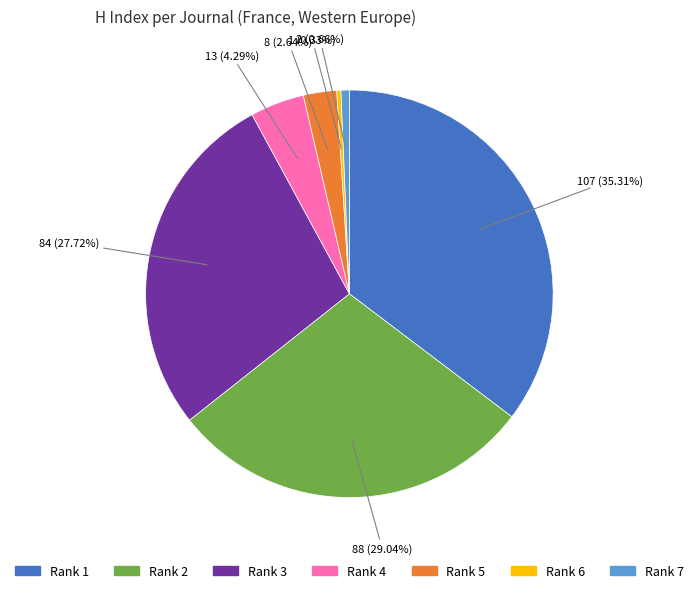

Which slice is the largest?

Rank 1